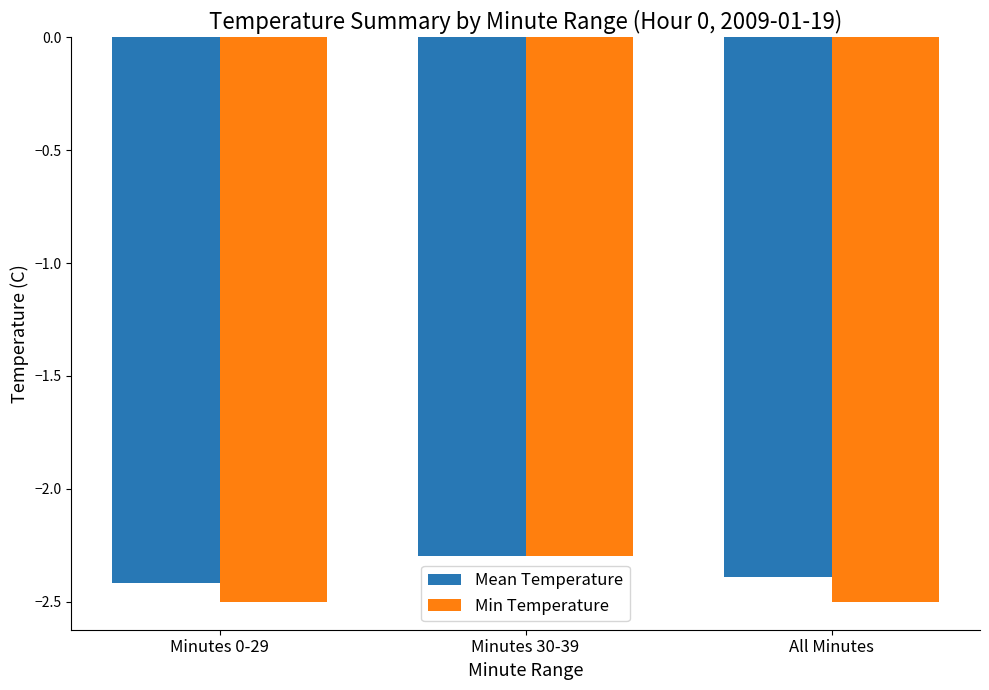

Is the value of Min Temperature at All Minutes greater than the value of Mean Temperature at Minutes 30-39?

No